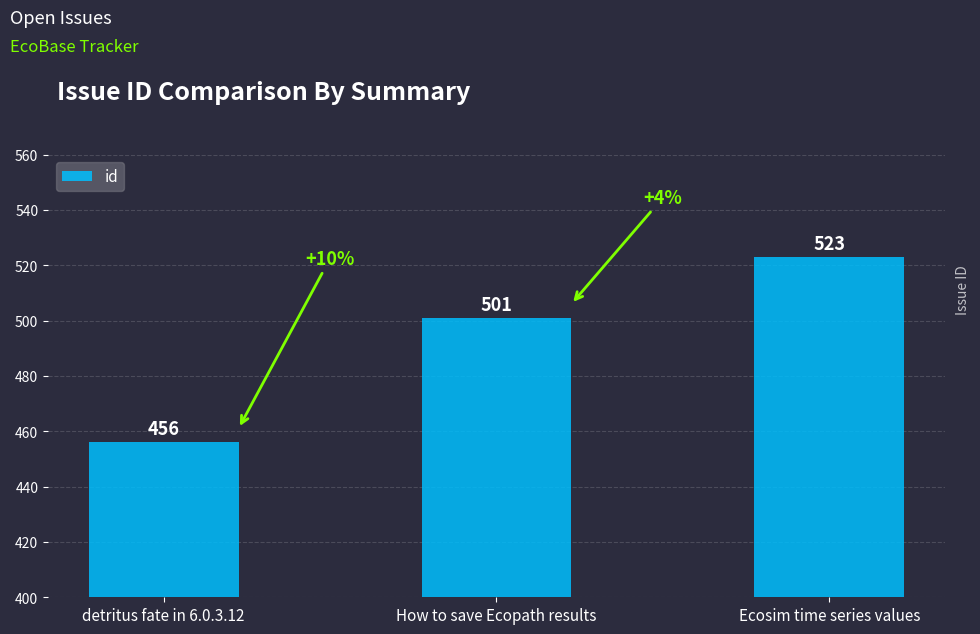

Are the bars grouped side by side (vs. stacked)?

No